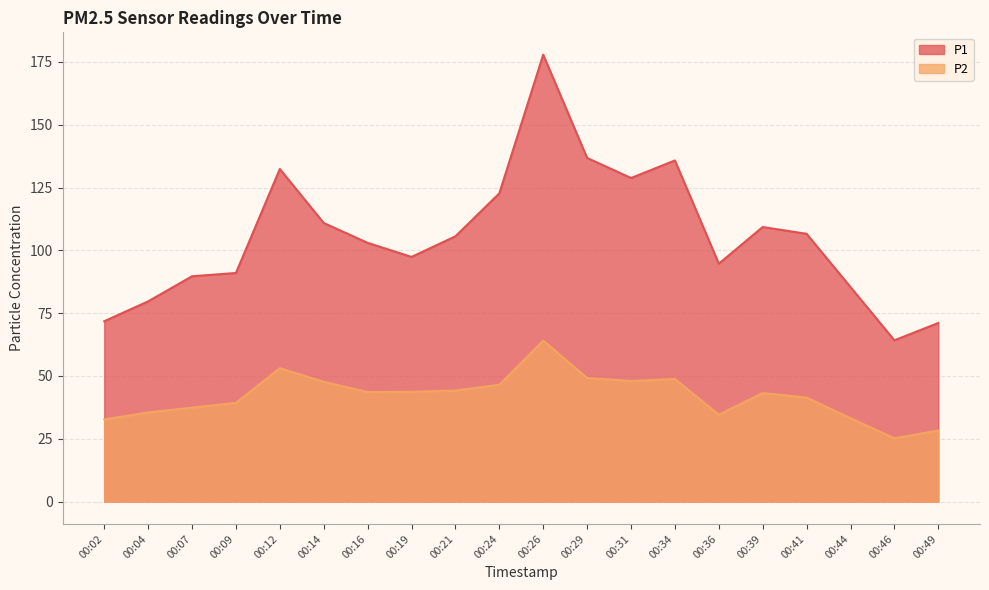

True or false: P1 and P2 cross at least once.

False